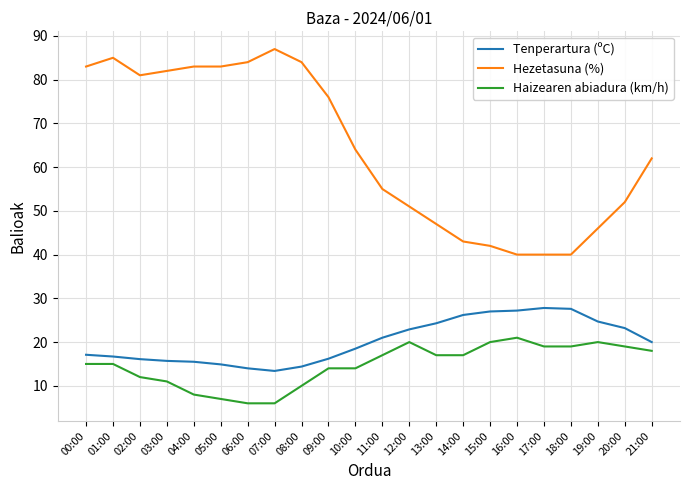

What is the difference between the second highest and second lowest values in the Hezetasuna (%) series?

45.0